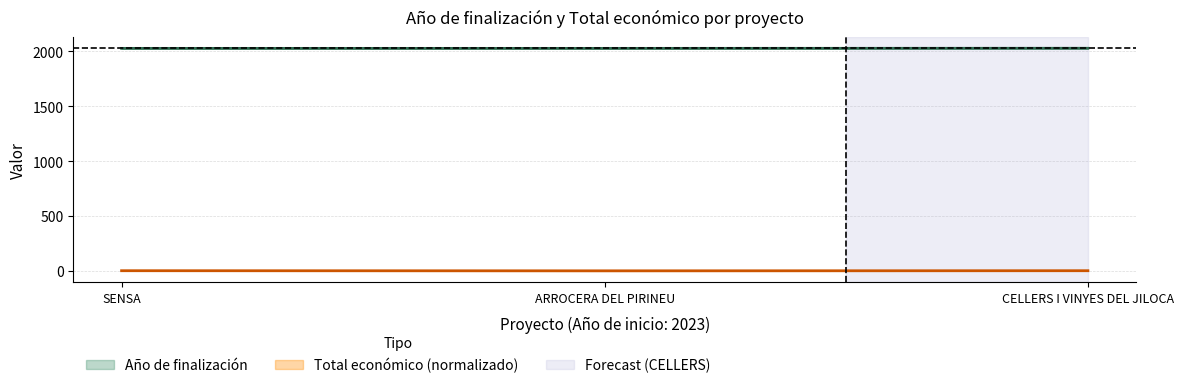

How many Año de finalización values are between 2026 and 2027?

3